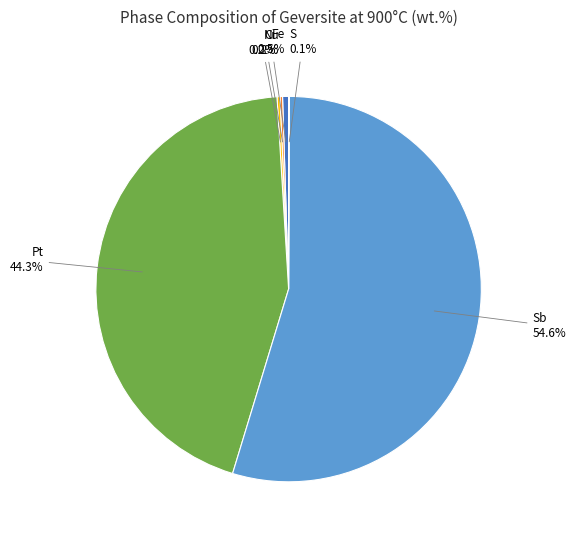

Is there any slice that represents more than half of the pie?

Yes